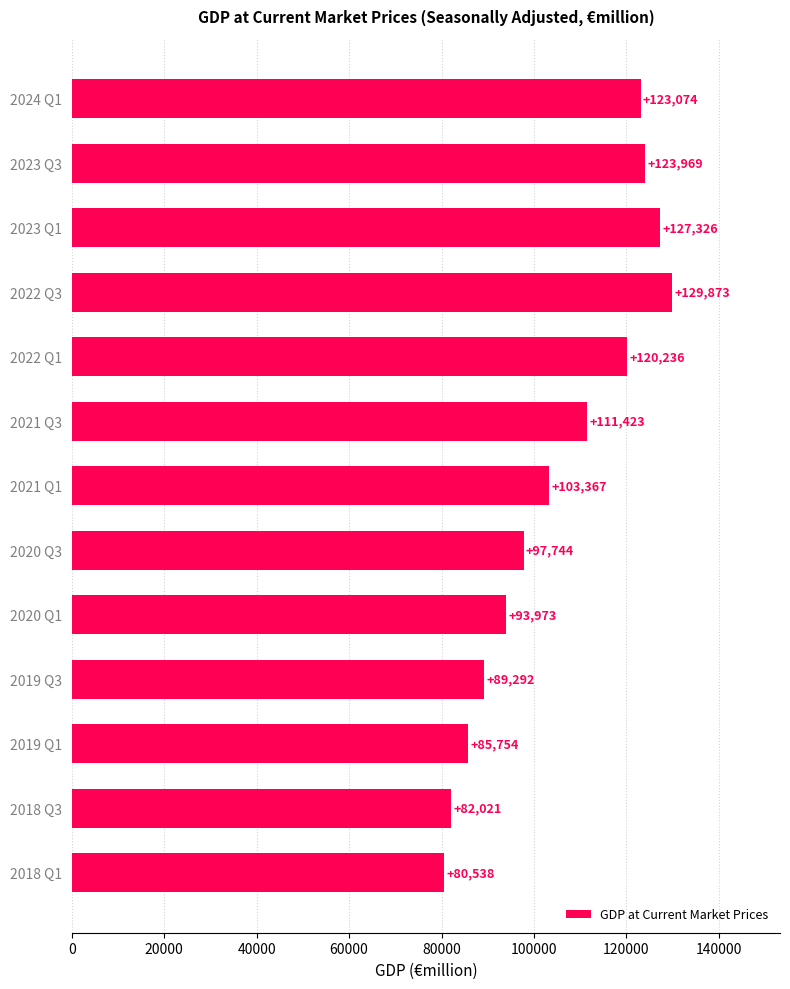

Does the chart contain stacked bars?

No